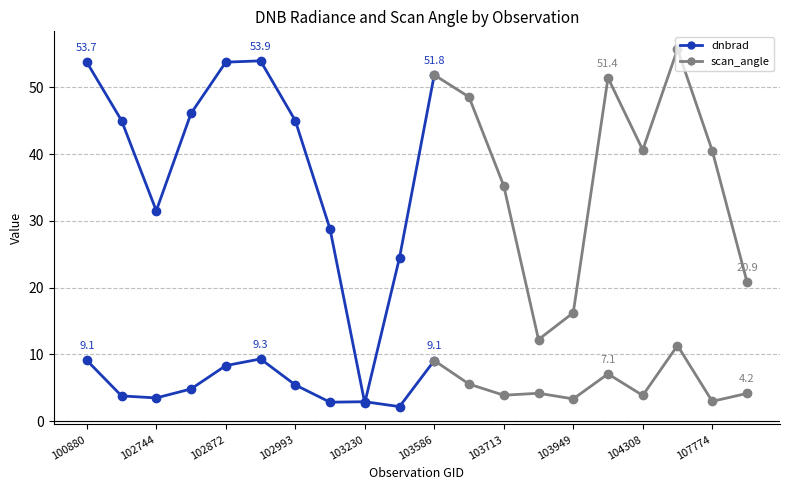

True or false: dnbrad and scan_angle intersect in this chart.

True